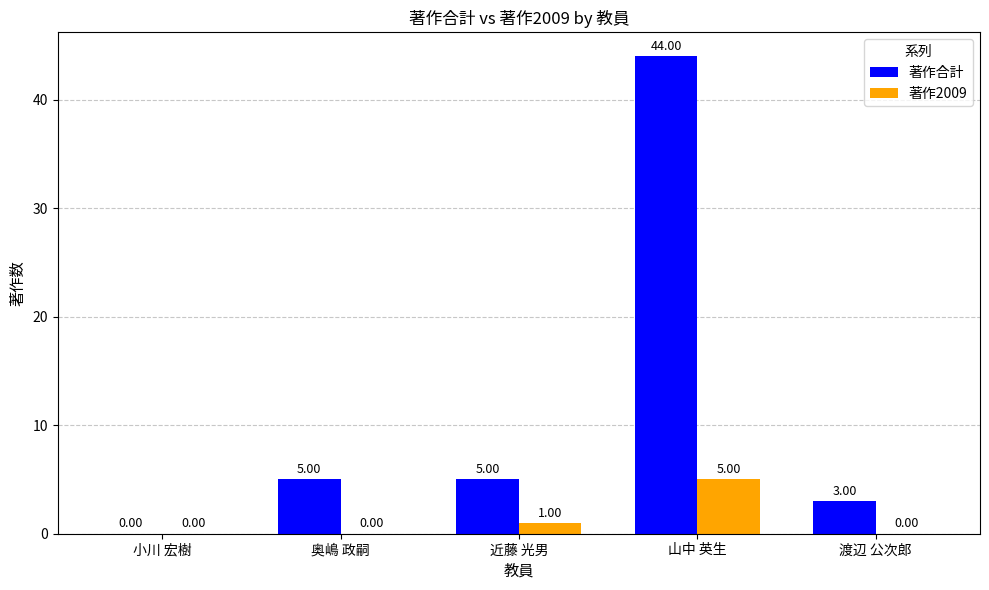

The value of 著作合計 at 近藤 光男 is 9. True or false?

False